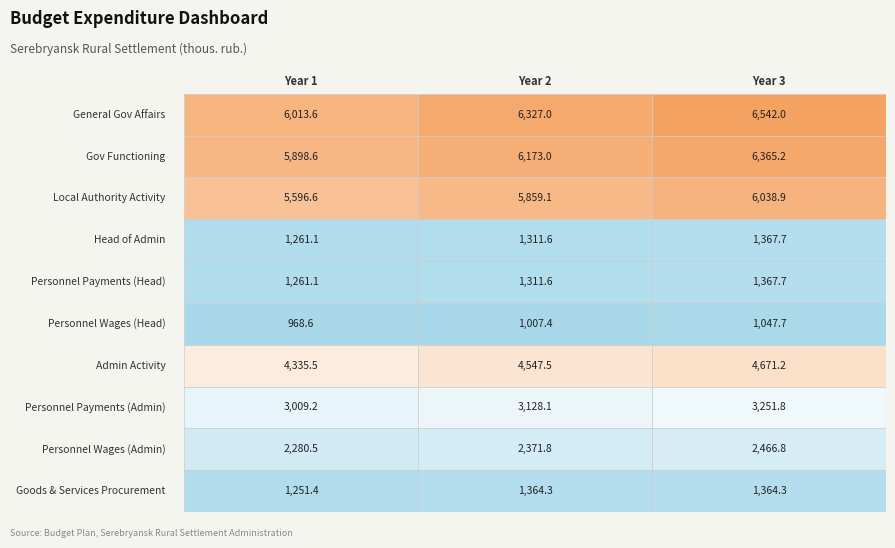

What is the maximum value shown in the chart?

6542.0